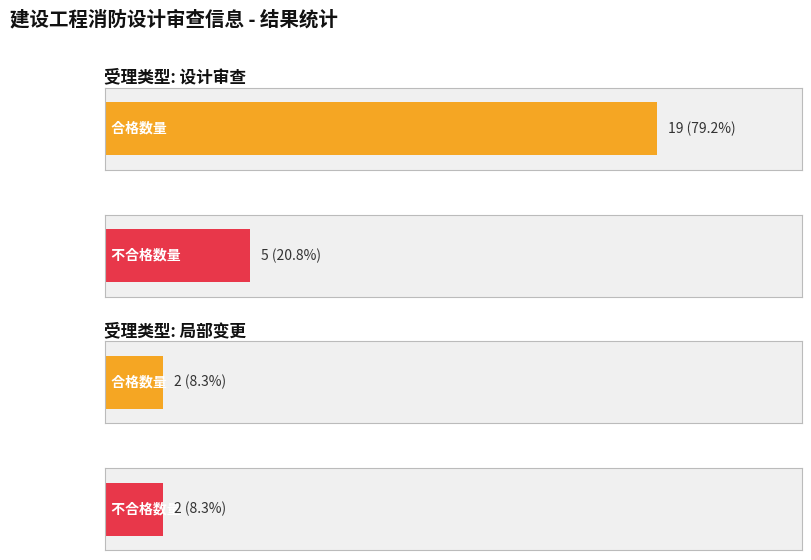

What is the maximum value for 局部变更?

2